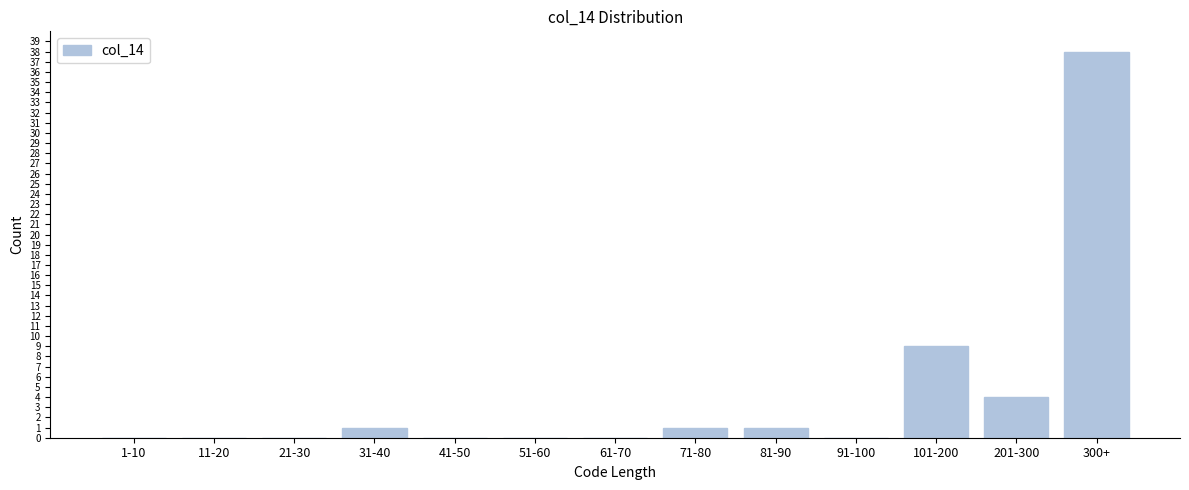

Reading right to left, extract all data points from this chart.

300+=38	201-300=4	101-200=9	91-100=0	81-90=1	71-80=1	61-70=0	51-60=0	41-50=0	31-40=1	21-30=0	11-20=0	1-10=0